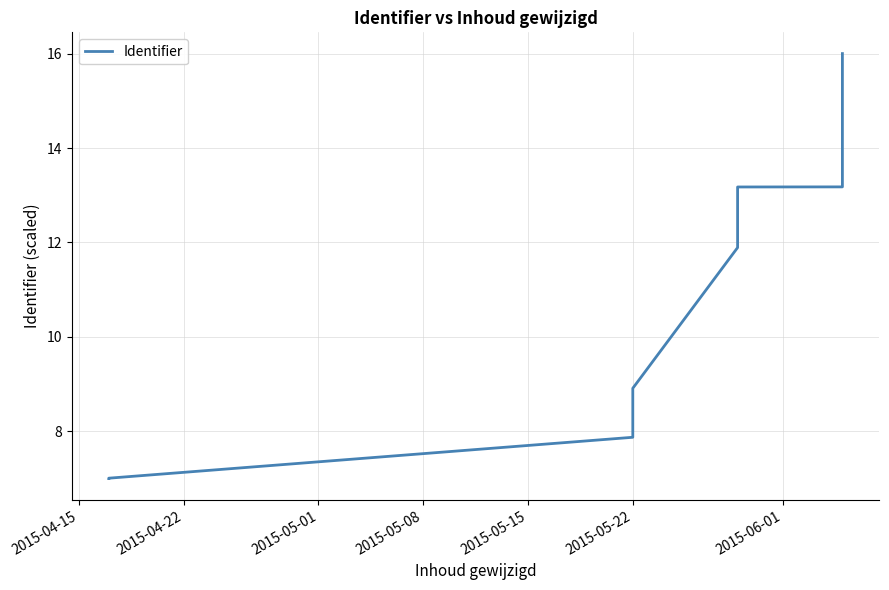

How many lines are shown in the chart?

1